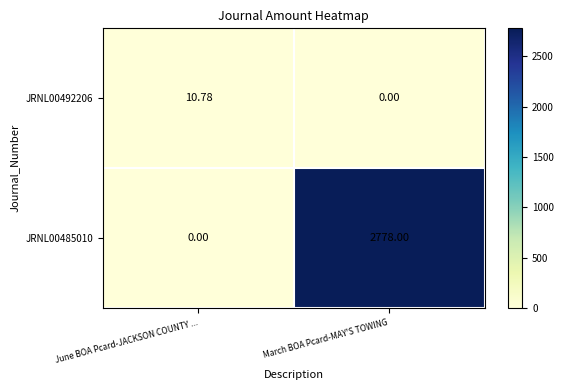

Count the number of data series in this chart.

2